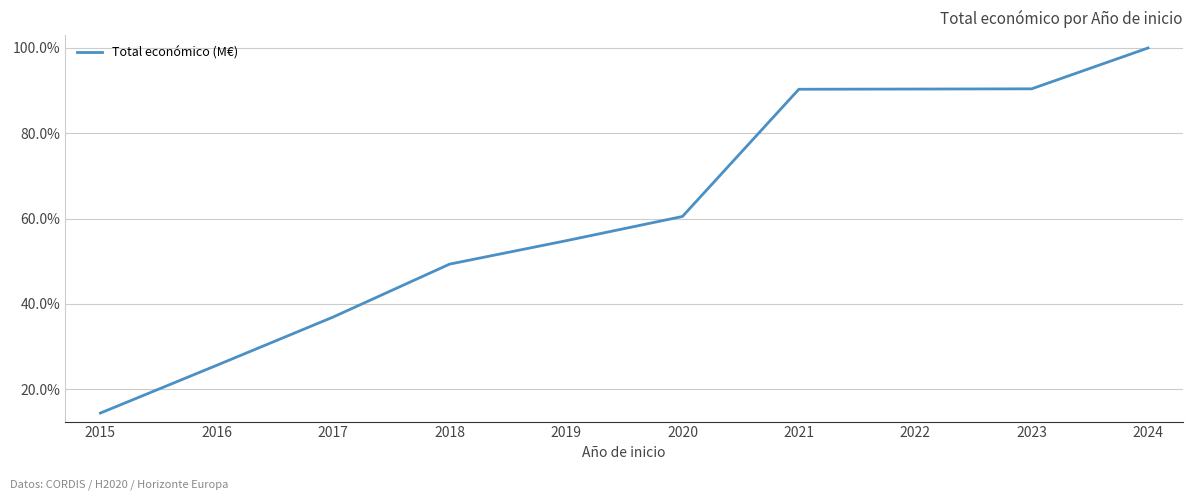

The chart shows a value of 48.8 at 2024. True or false?

False